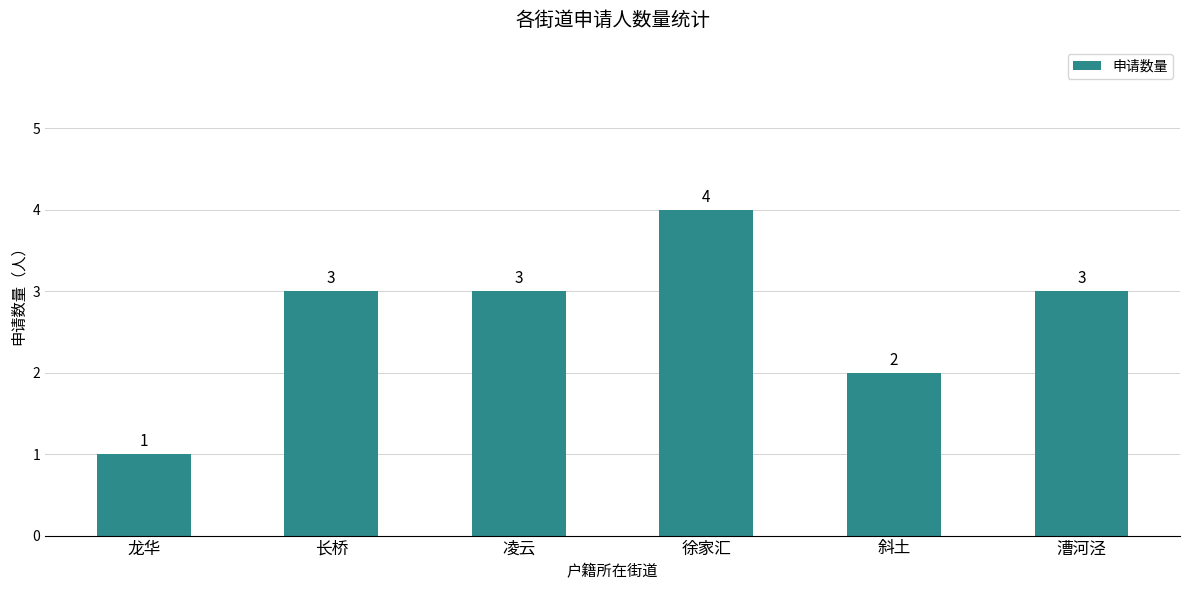

What is the greatest value displayed?

4